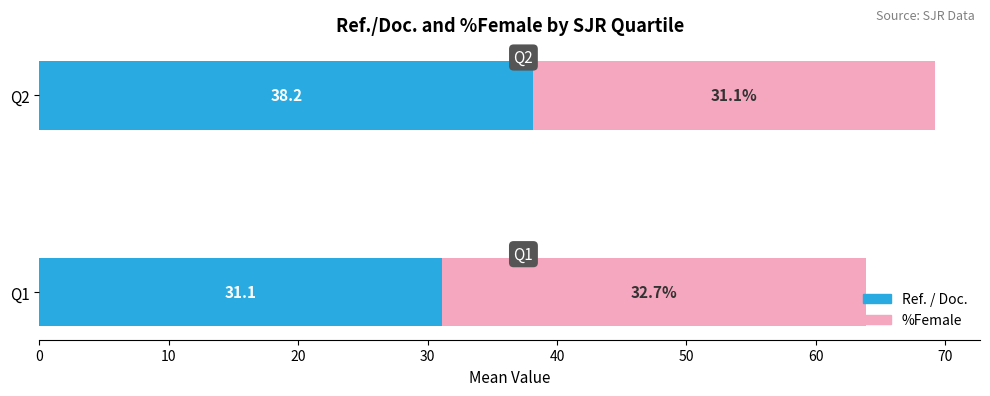

At which category is the sum across all series the highest?

Q2